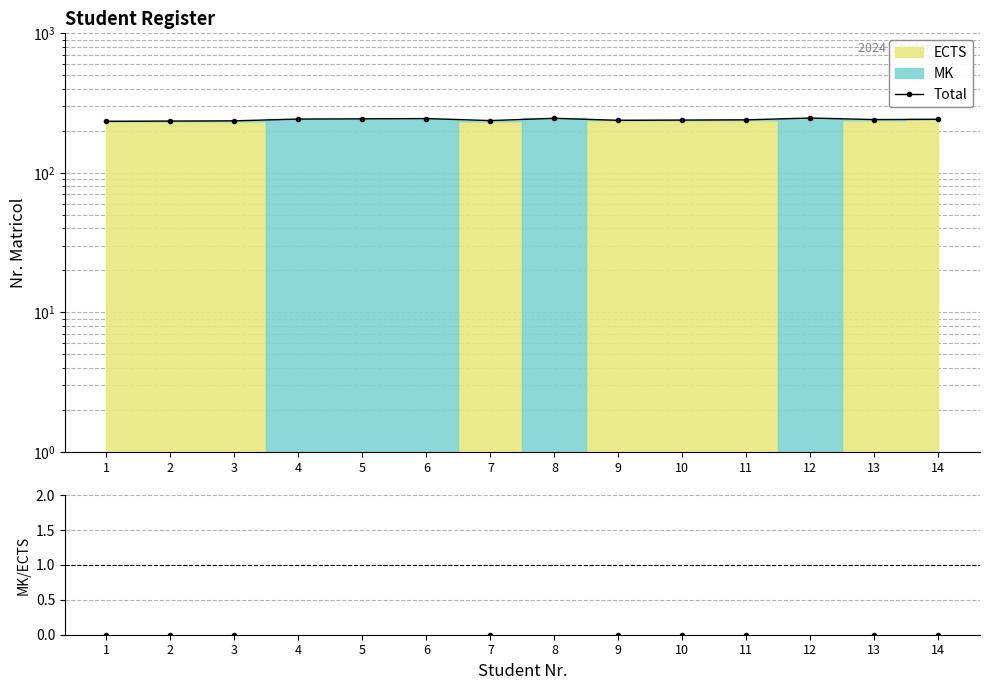

Where is the first local minimum?

7